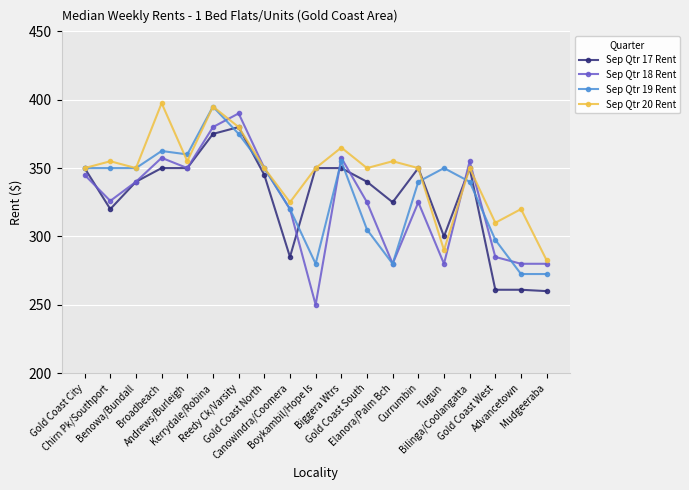

True or false: Sep Qtr 19 Rent has more than 1 points higher than both neighbors.

True